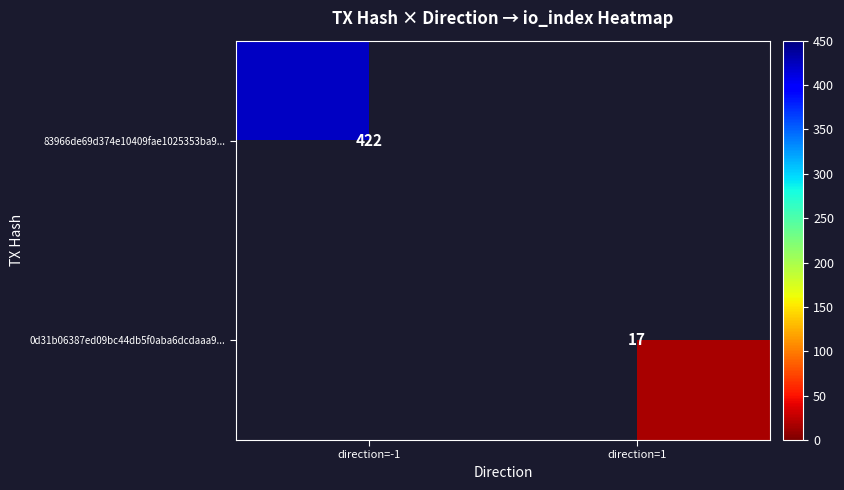

The 0d31b06387ed09bc44db5f0aba6dcdaaa9... series shows 26 at direction=1. True or false?

False